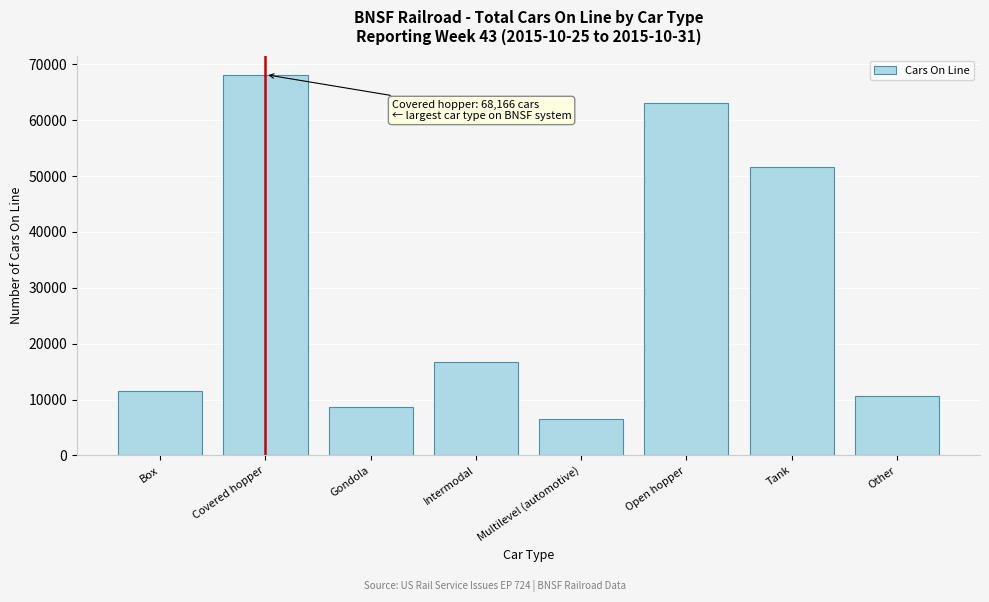

Reading left to right, list all the values displayed in this chart.

11520	68166	8636	16669	6506	63070	51596	10667